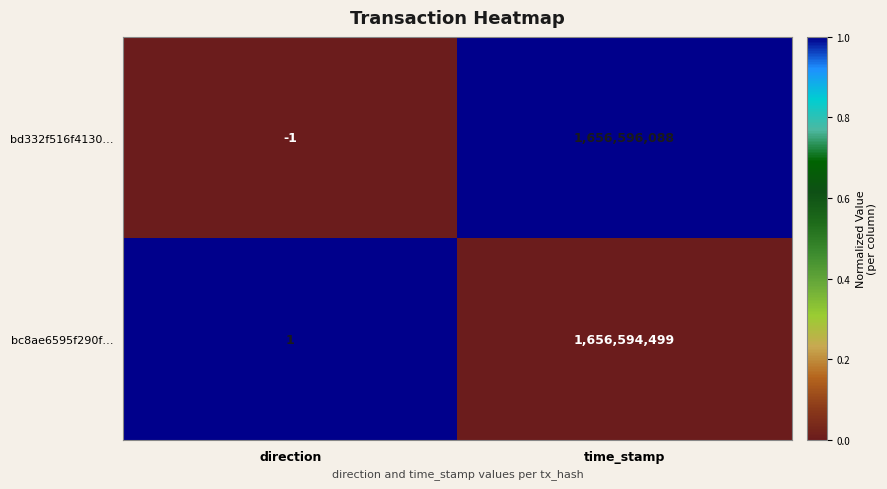

At which category does the chart reach its minimum across all series?

direction